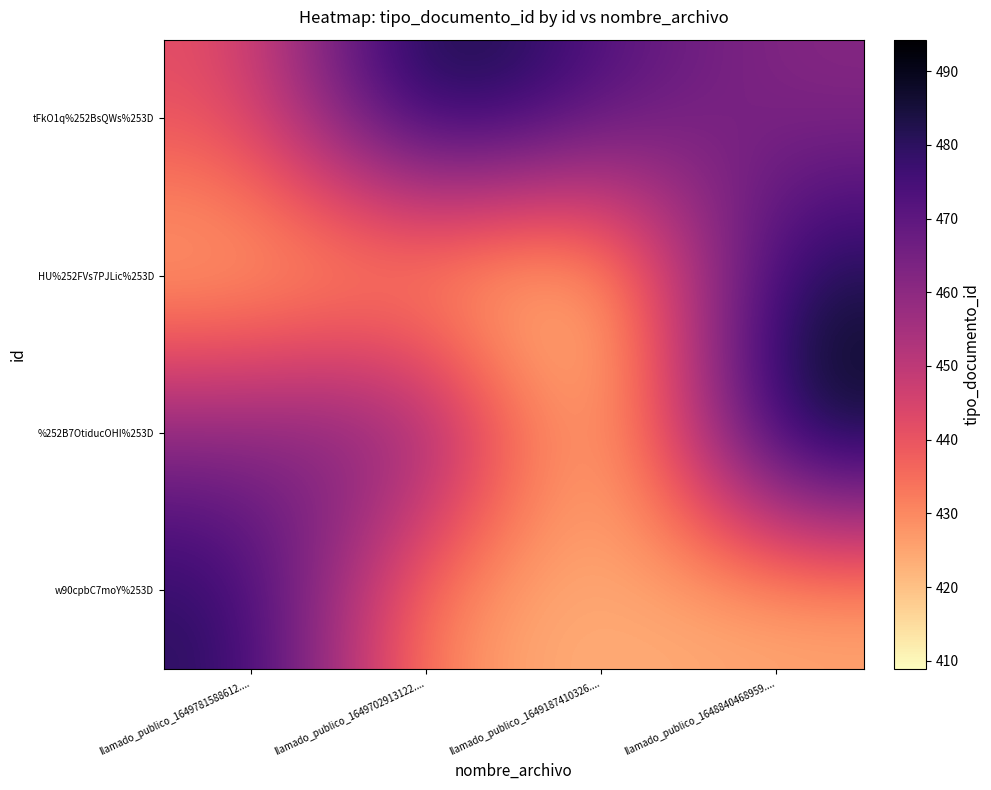

At llamado_publico_1649781588612...., list the series in order from largest to smallest.

w90cpbC7moY%253D, %252B7OtiducOHI%253D, tFkO1q%252BsQWs%253D, HU%252FVs7PJLic%253D